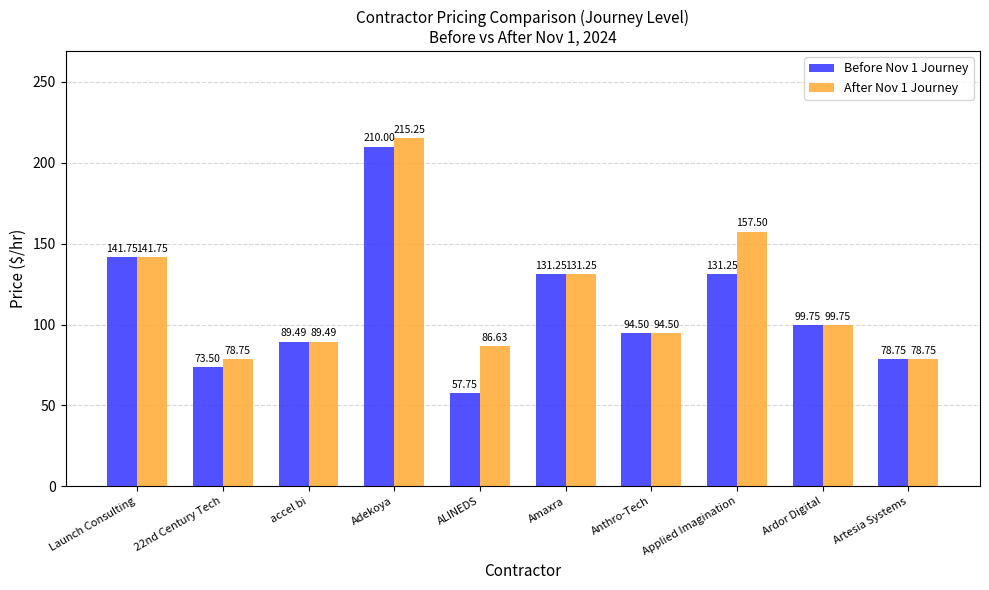

List the series in order of their peak value, highest first.

After Nov 1 Journey, Before Nov 1 Journey